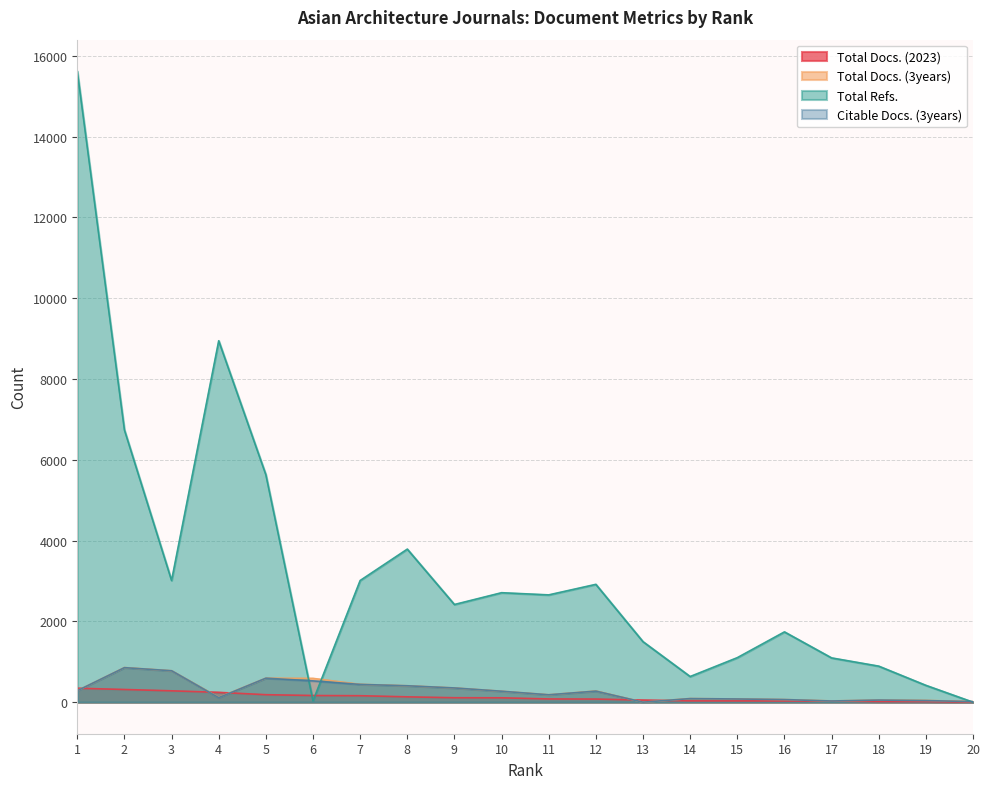

What is the difference between the Total Docs. (2023) values at 7 and 15?

129